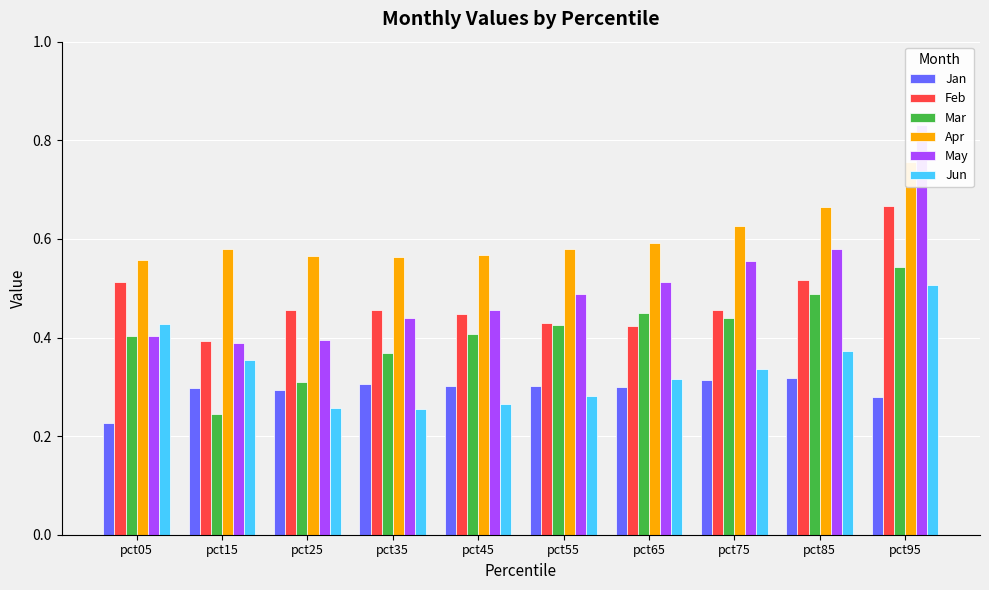

How many categories are shown in the chart?

10